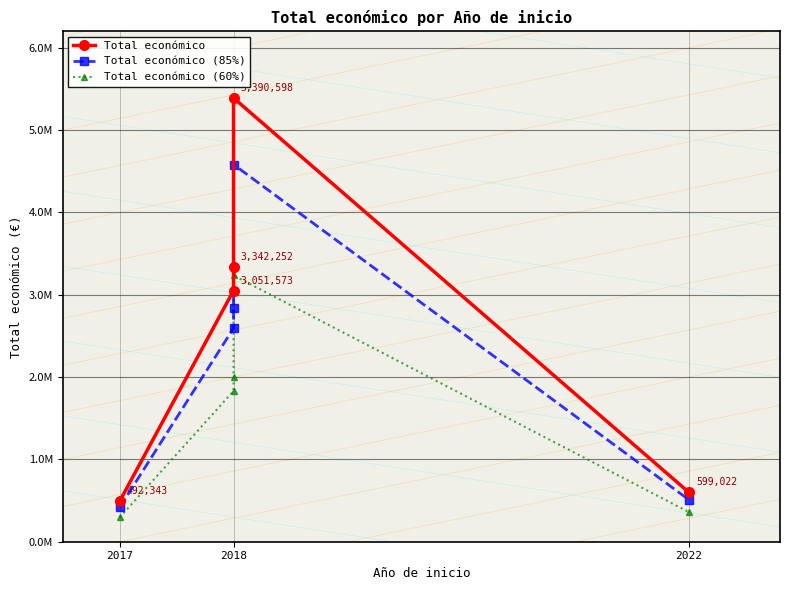

What is the maximum value shown in the chart?

5390598.0